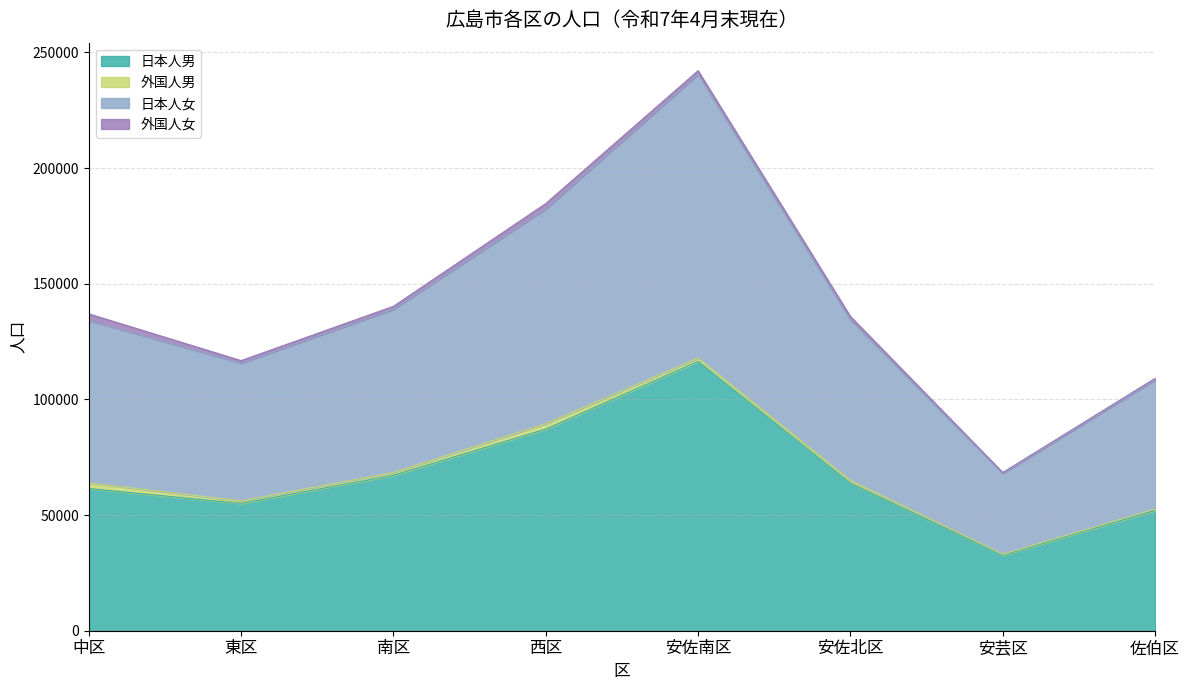

At which category is the sum across all series the highest?

安佐南区